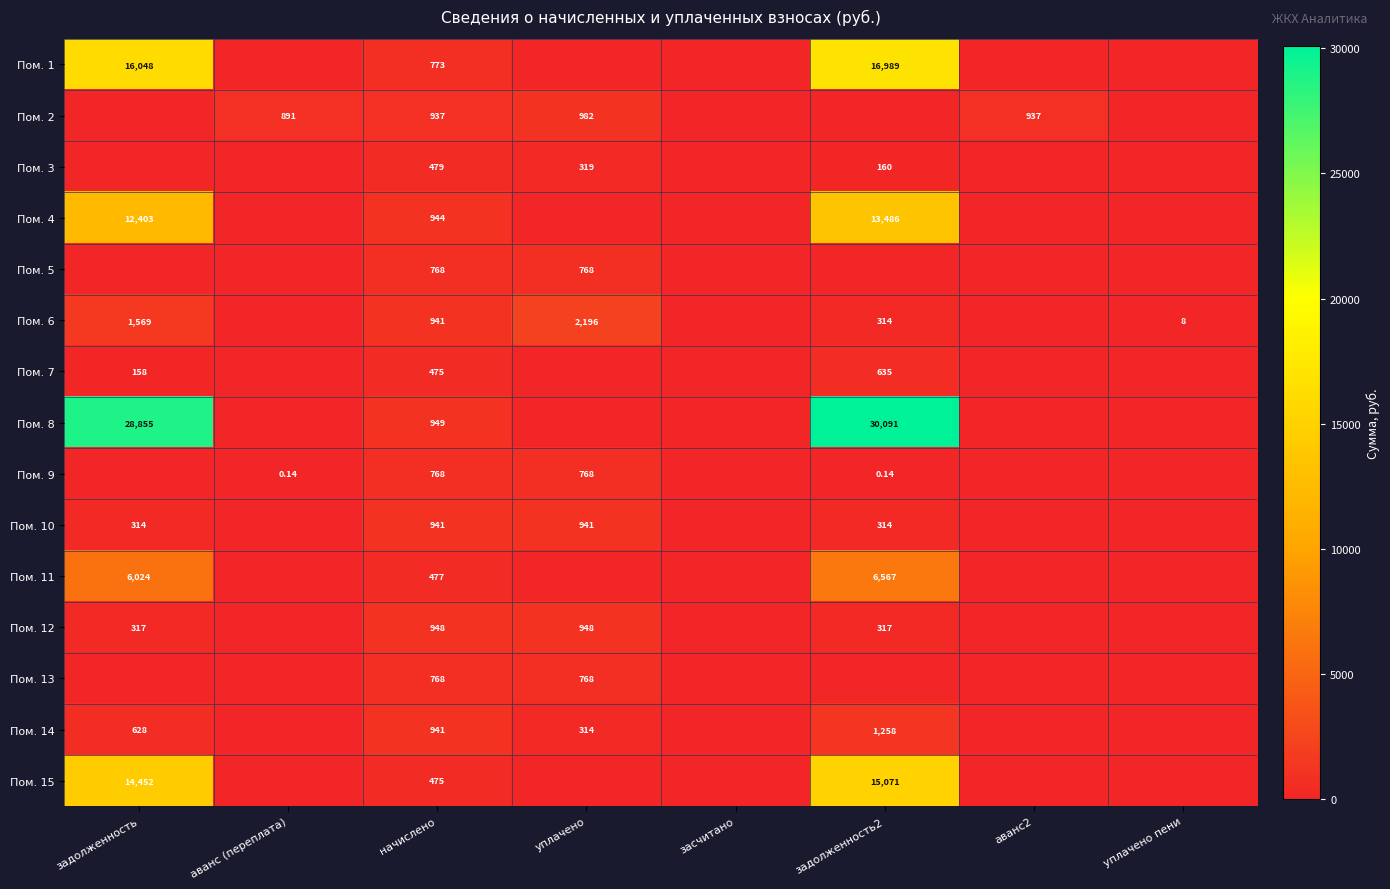

Is the value of Пом. 5 at начислено greater than the value of Пом. 1 at задолженность2?

No